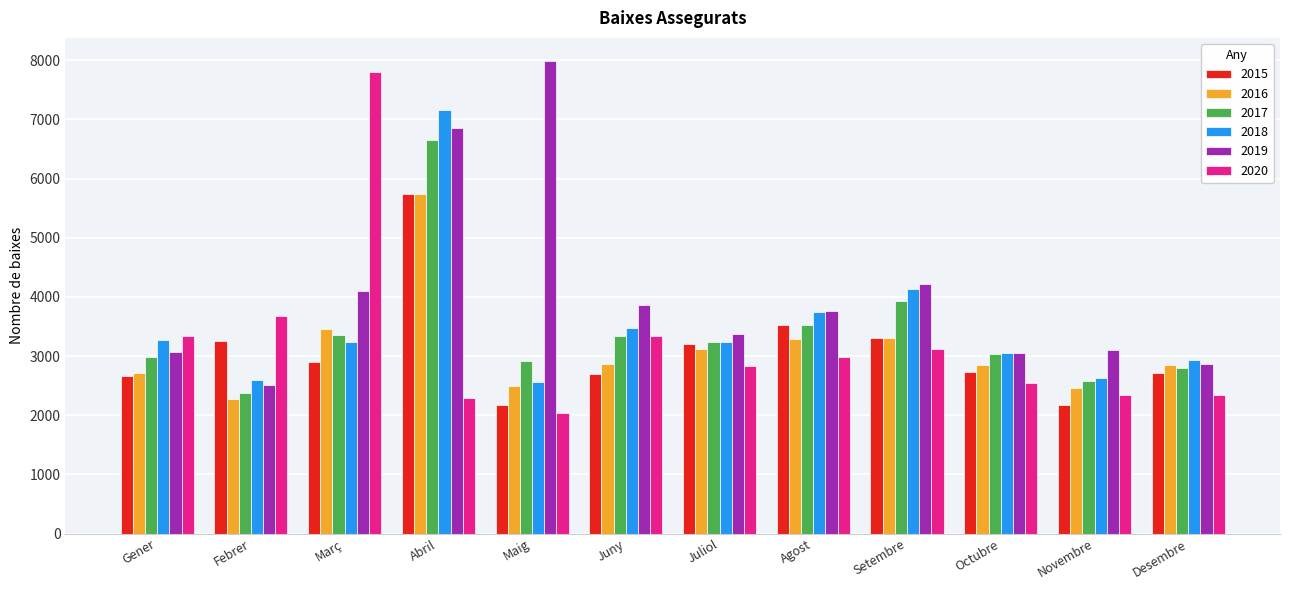

What is the difference between the highest and lowest values at Gener?

673